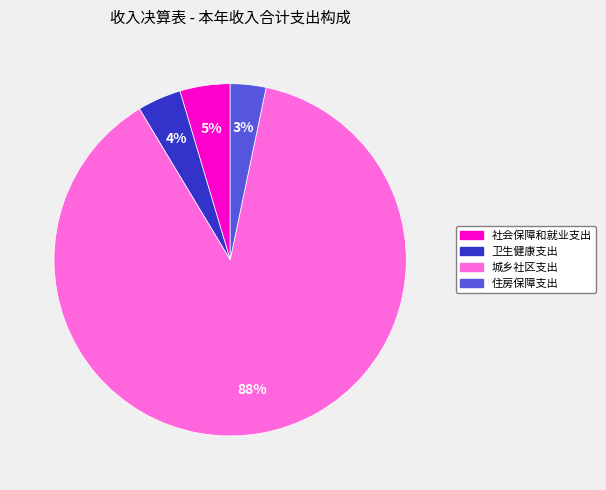

Count the number of slices in the pie.

4